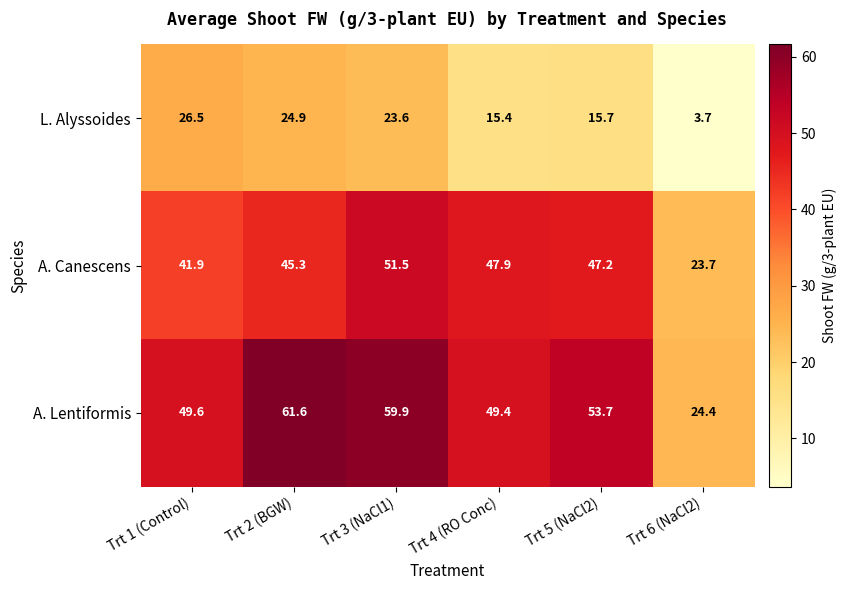

What is the spread (max minus min) of values at Trt 1 (Control)?

23.1